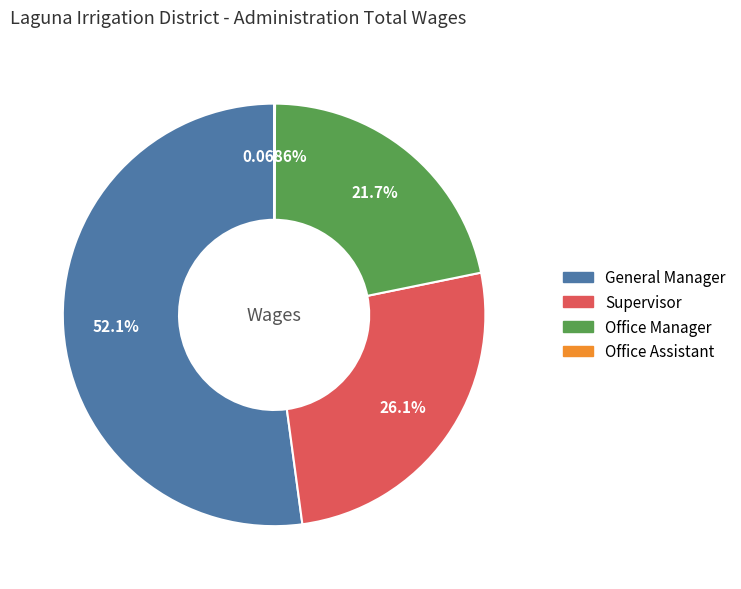

Combined, do General Manager and Supervisor account for over 50%?

Yes